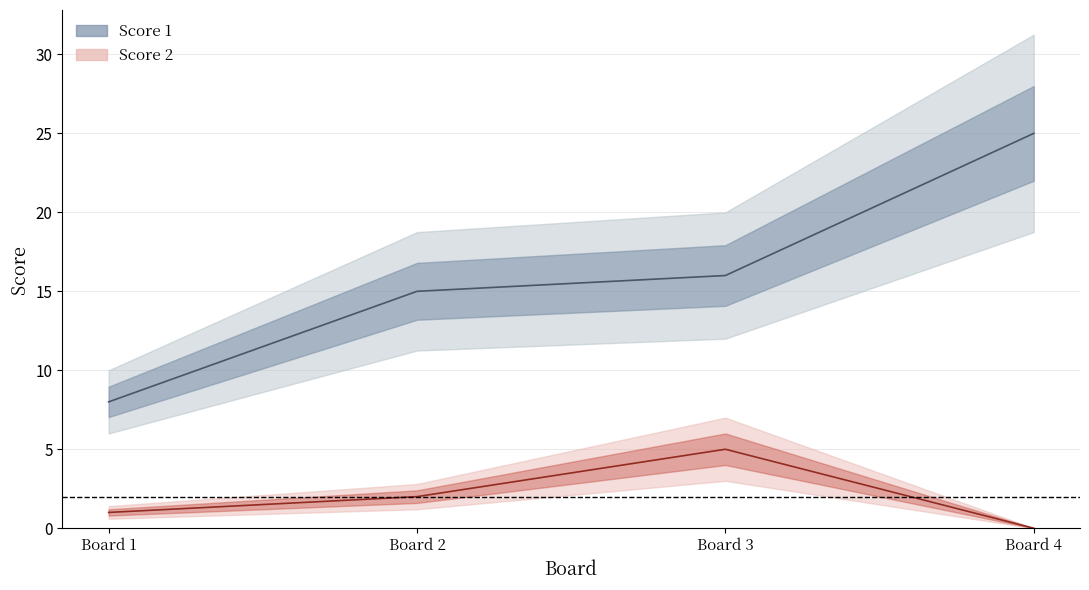

How many interior local peaks does the Score 2 series have?

1